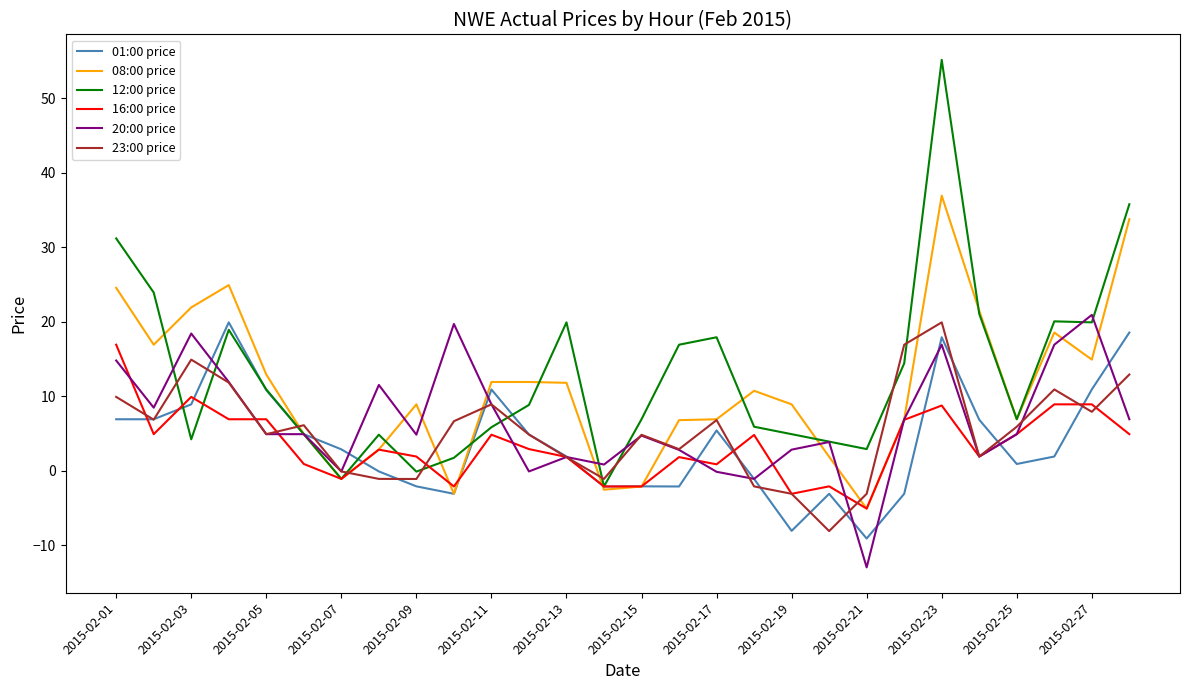

True or false: 16:00 price has more than 0 interior local peaks.

True